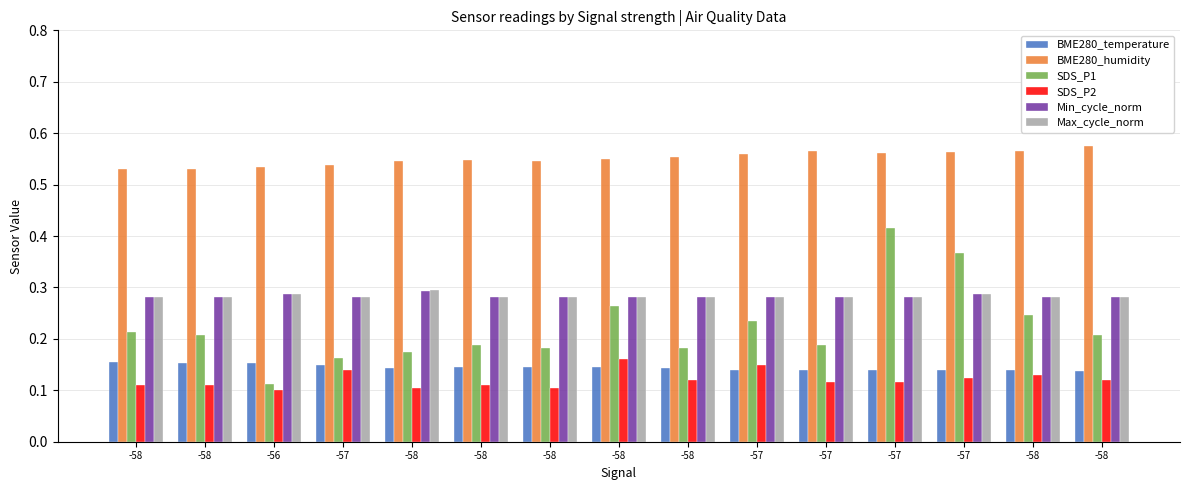

What are all the series names shown in the legend?

BME280_temperature, BME280_humidity, SDS_P1, SDS_P2, Min_cycle_norm, Max_cycle_norm